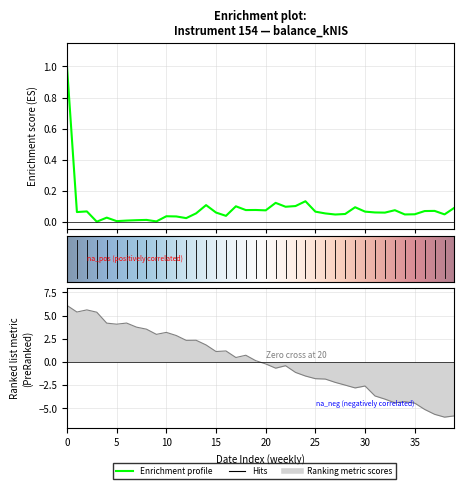

True or false: the data has more than 0 interior local peaks.

True